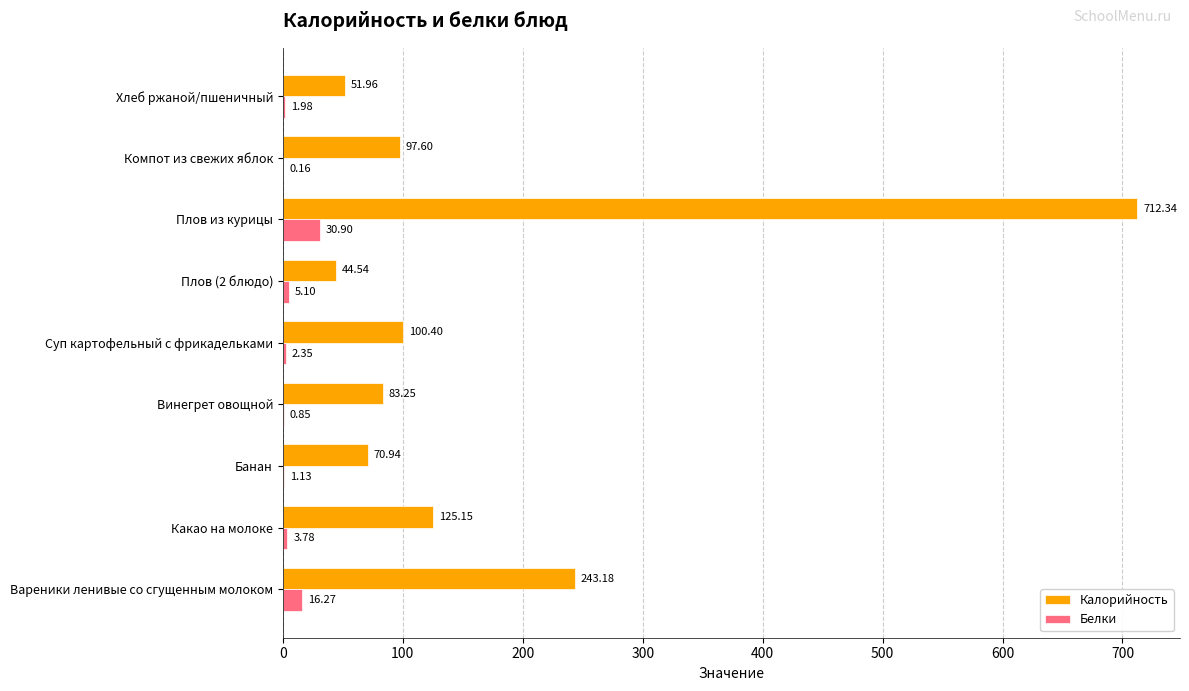

What are all the series names shown in the legend?

Калорийность, Белки